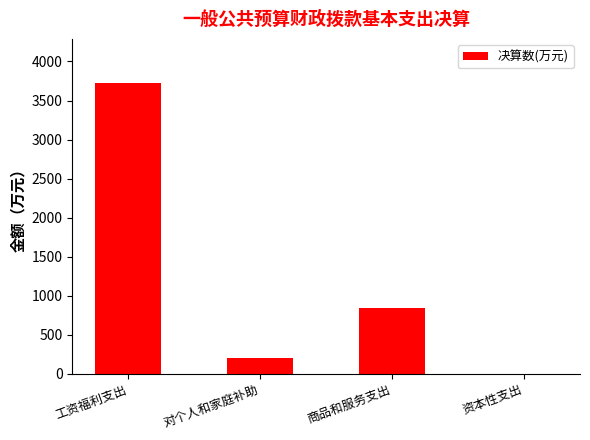

Which label corresponds to the largest value in the chart?

工资福利支出